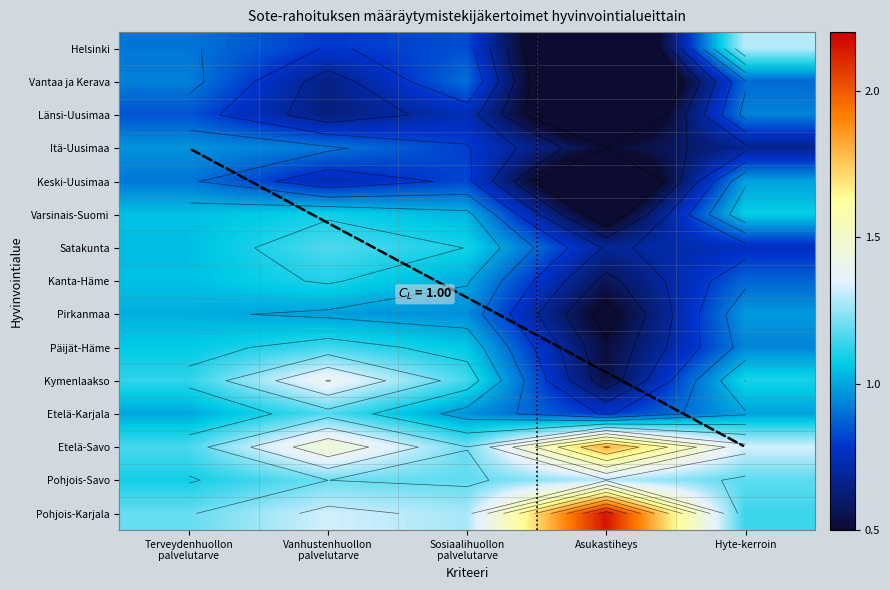

What is the total value across all series at Vanhustenhuollon
palvelutarve?

15.8